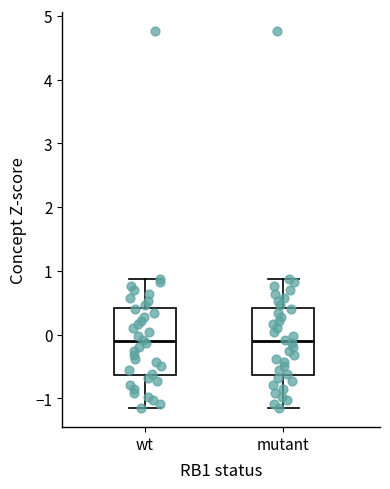

Where does the median line of the box for mutant sit on the y-axis? The values are not printed on the chart, so give them approximately, as read against the axis.

-0.1